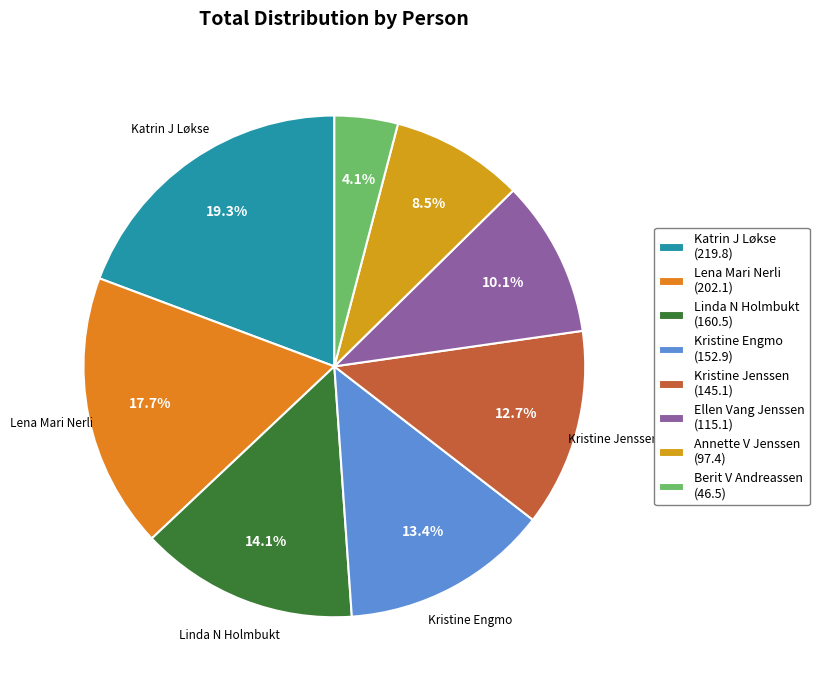

True or false: Berit V Andreassen accounts for 4% of the total.

True